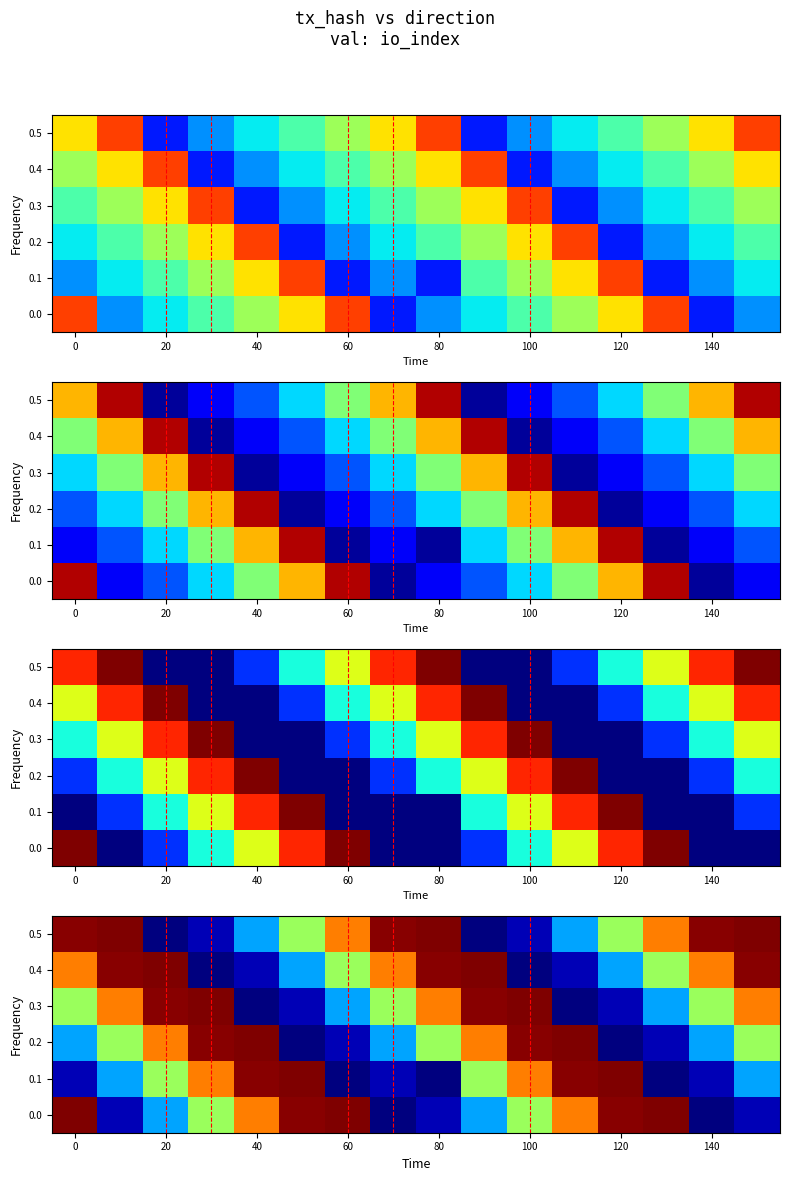

The value of 0.5 at 60 is 4.3. True or false?

True